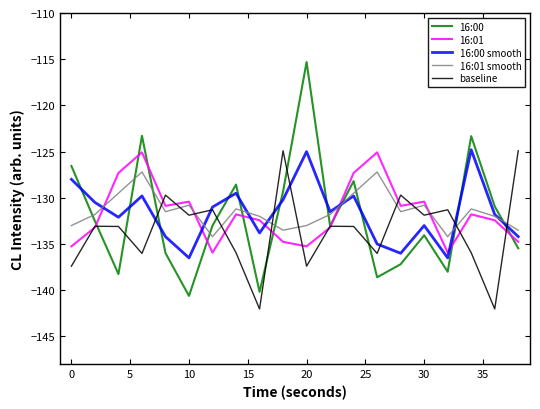

What is the maximum value shown in the chart?

-115.3